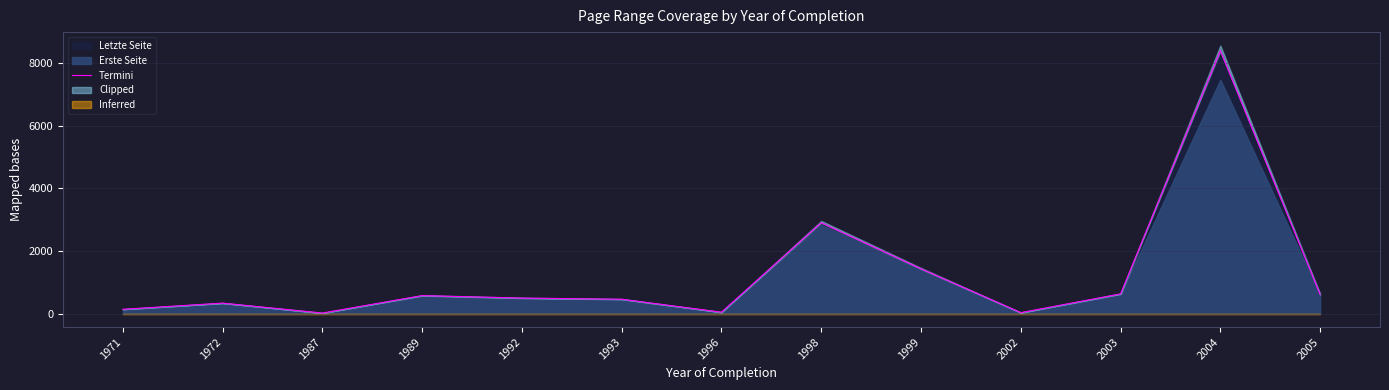

What is the value of the 10th point from the left?

33